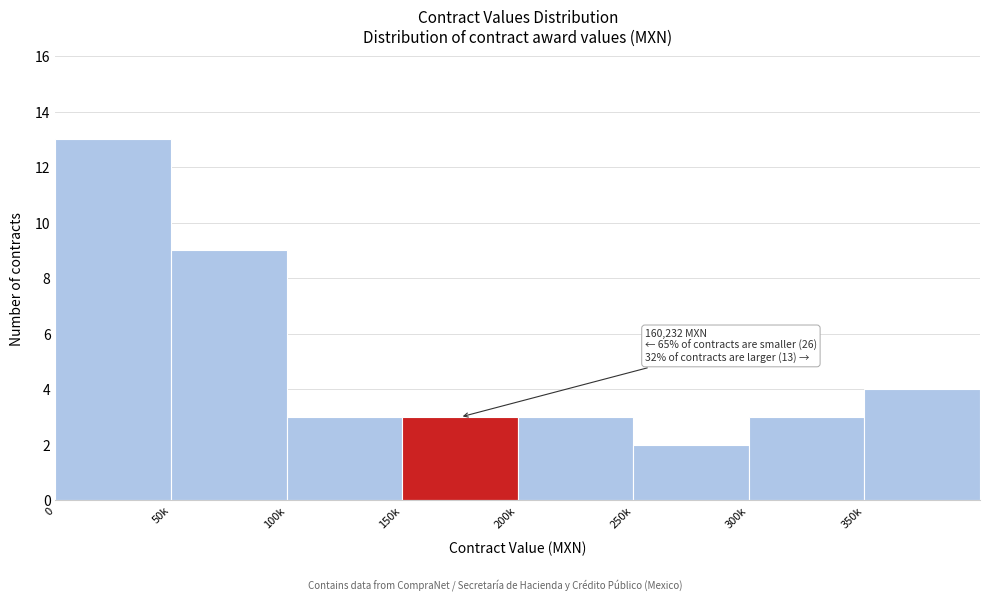

Reading left to right, what are all the values shown in this chart?

13	9	3	3	3	2	3	4